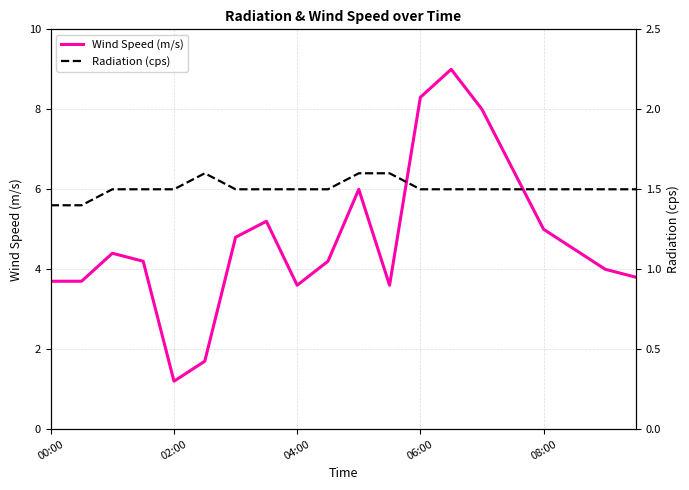

Which series ends up on top after the final intersection of Radiation (cps) and Wind Speed (m/s)?

Wind Speed (m/s)